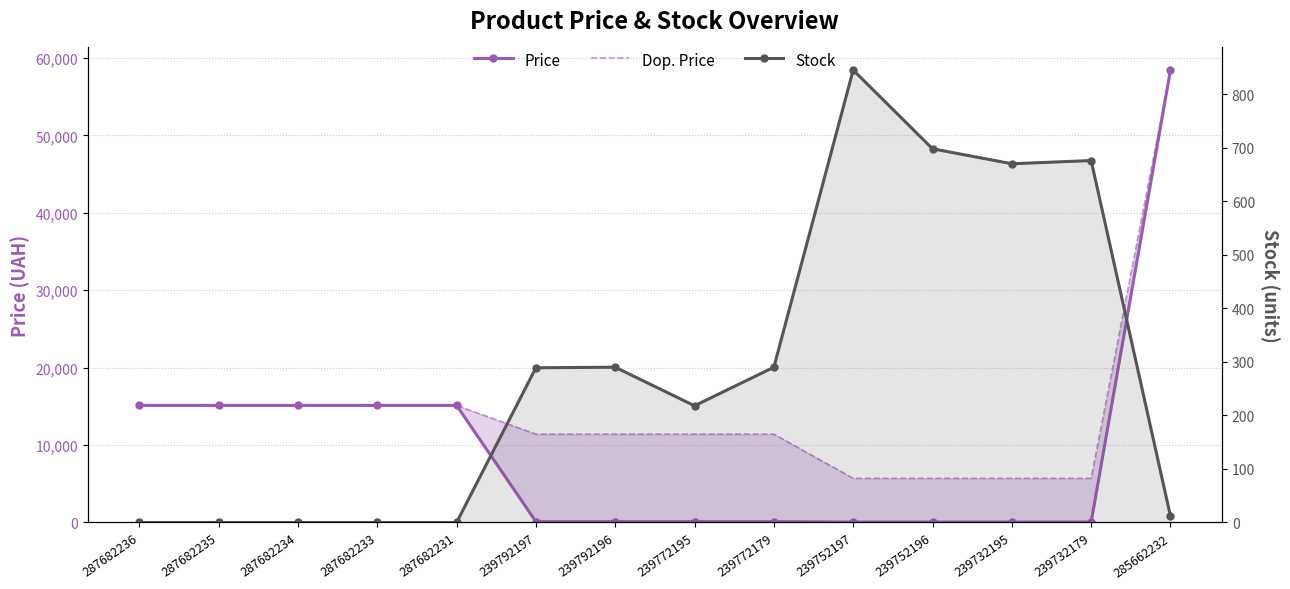

What is the minimum value for Dop. Price?

5705.0